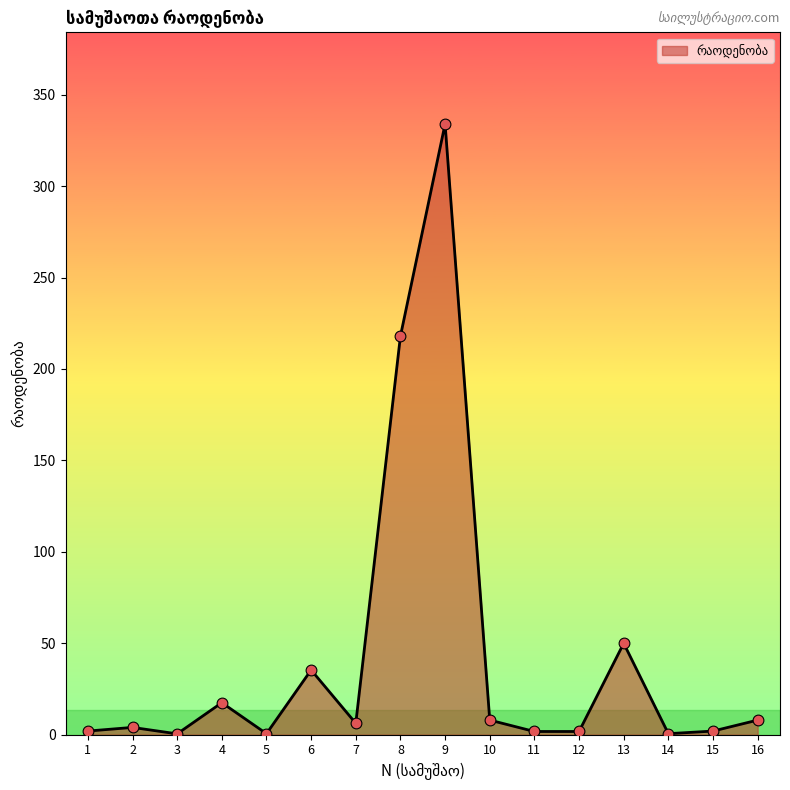

What is the change in value from 3 to 15?

+1.5